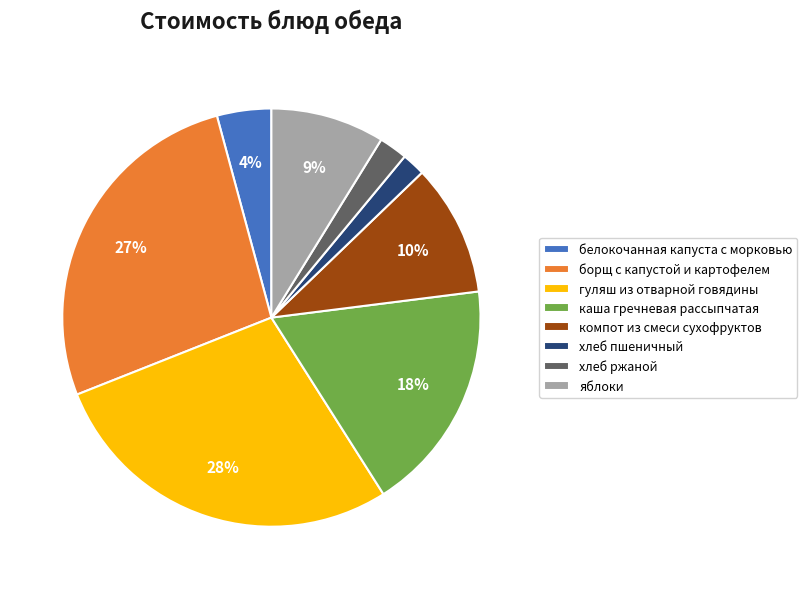

To the nearest percent, what is the difference between the компот из смеси сухофруктов and гуляш из отварной говядины slice percentages?

18%